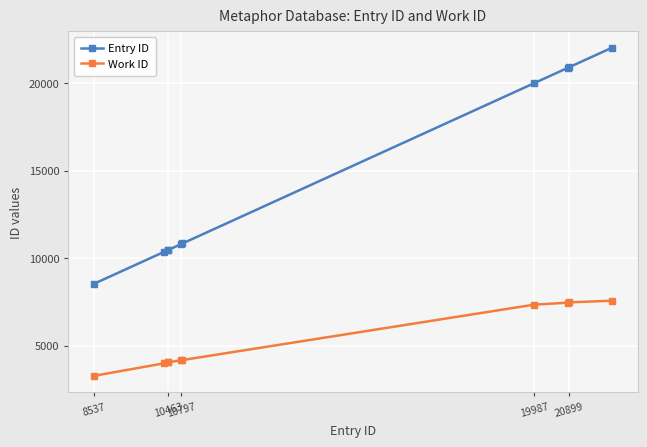

What are all the series names shown in the legend?

Entry ID, Work ID